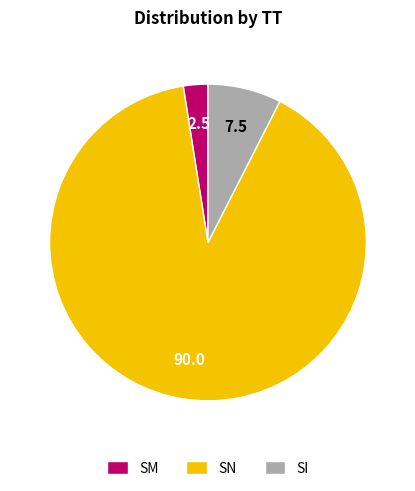

What is the ratio of the value at SM to the value at SI?

0.3